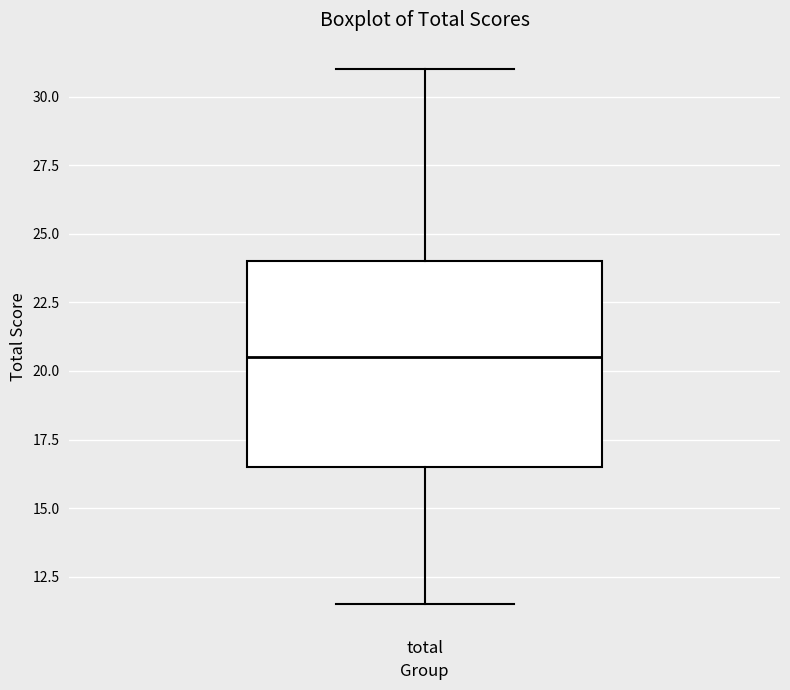

Transcribe this box plot: give where the median line is, the range the box spans, and where the two whiskers end, as read against the y-axis. The values are not printed on the chart, so give them approximately, as read against the axis.

median 20.5, box 16.5 to 24.0, whiskers 11.5 to 31.0